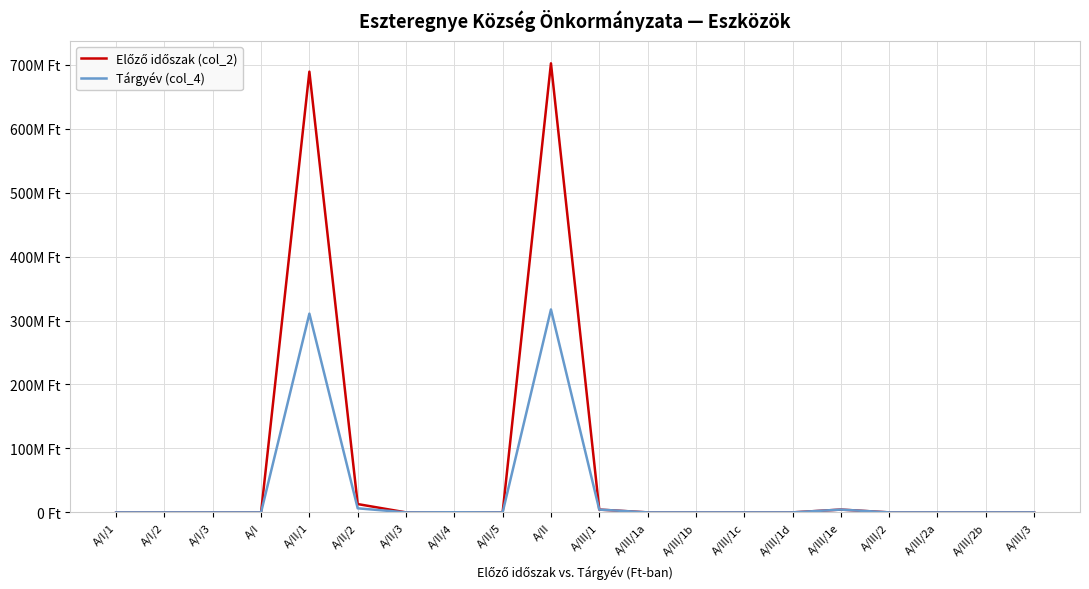

How many interior local valleys does the Tárgyév (col_4) series have?

2